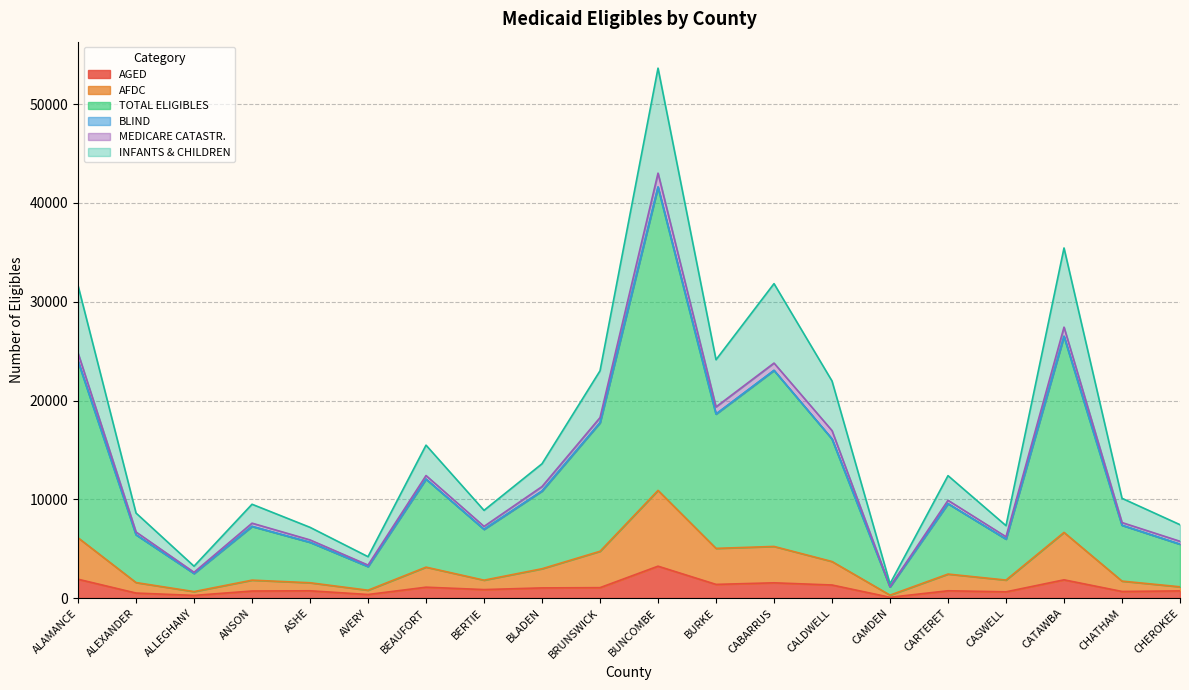

Which series has the largest total across all categories?

TOTAL ELIGIBLES